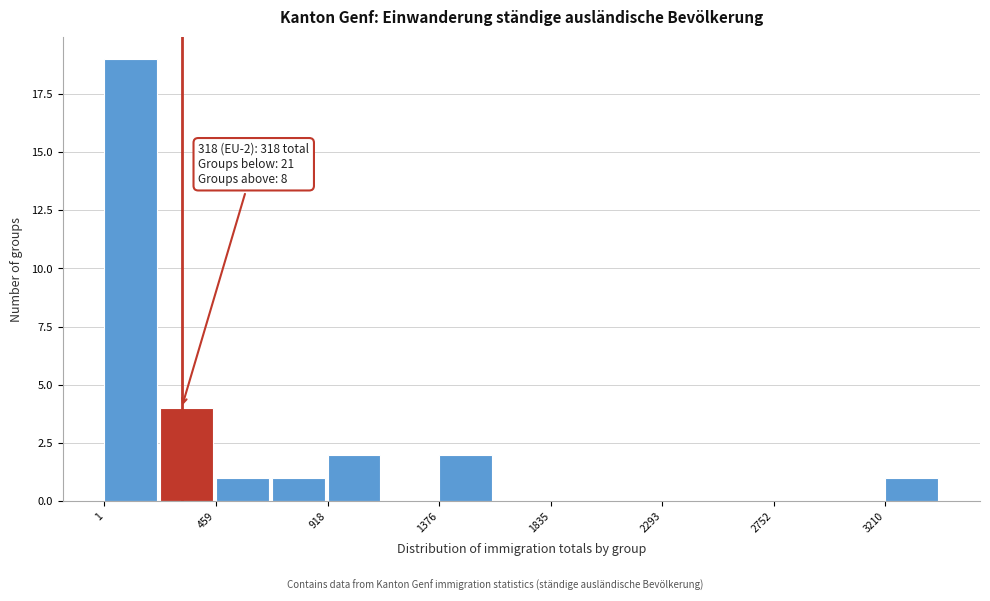

Over which range of the x-axis is the bar tallest?

0 to 250